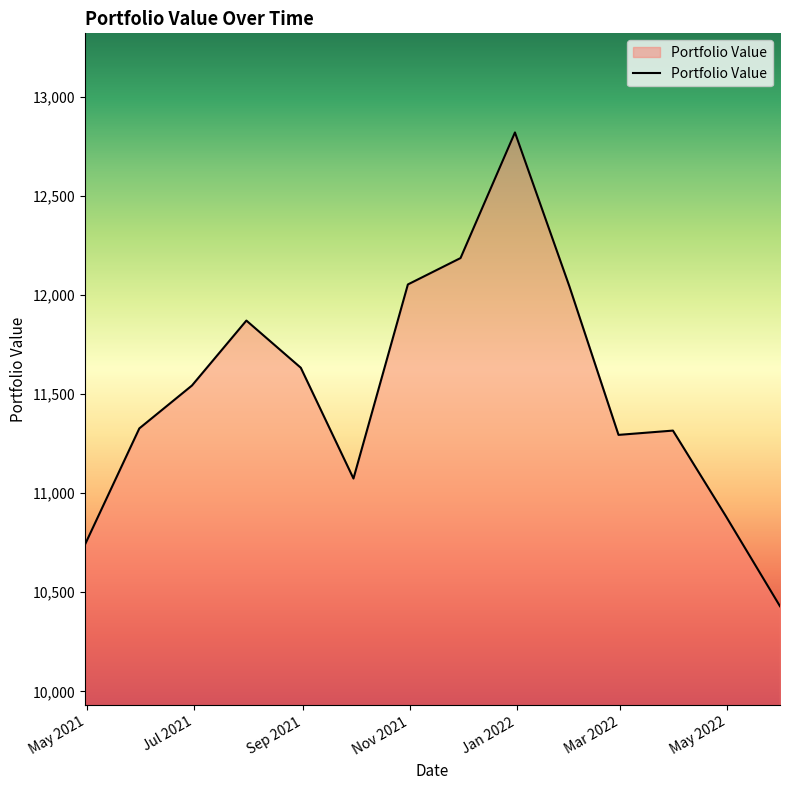

What is the maximum value shown in the chart?

12819.6